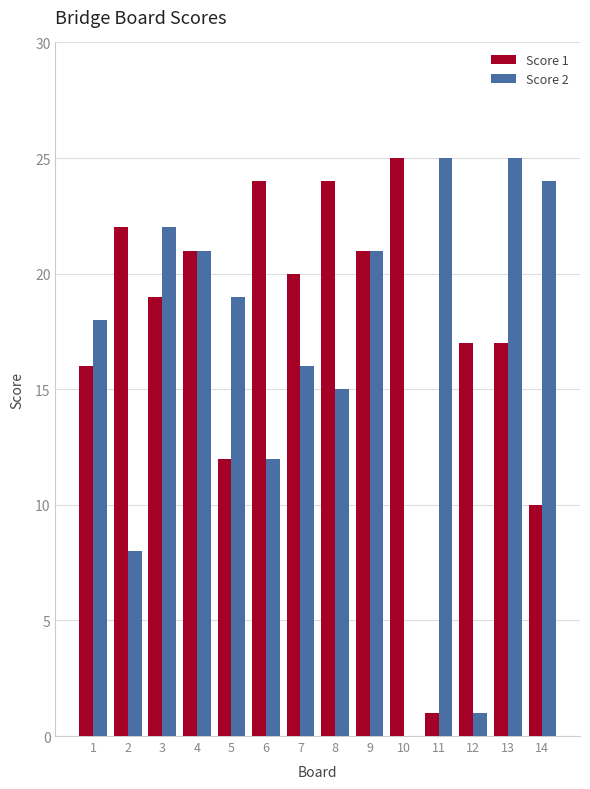

What is the total value across all series at 11?

26